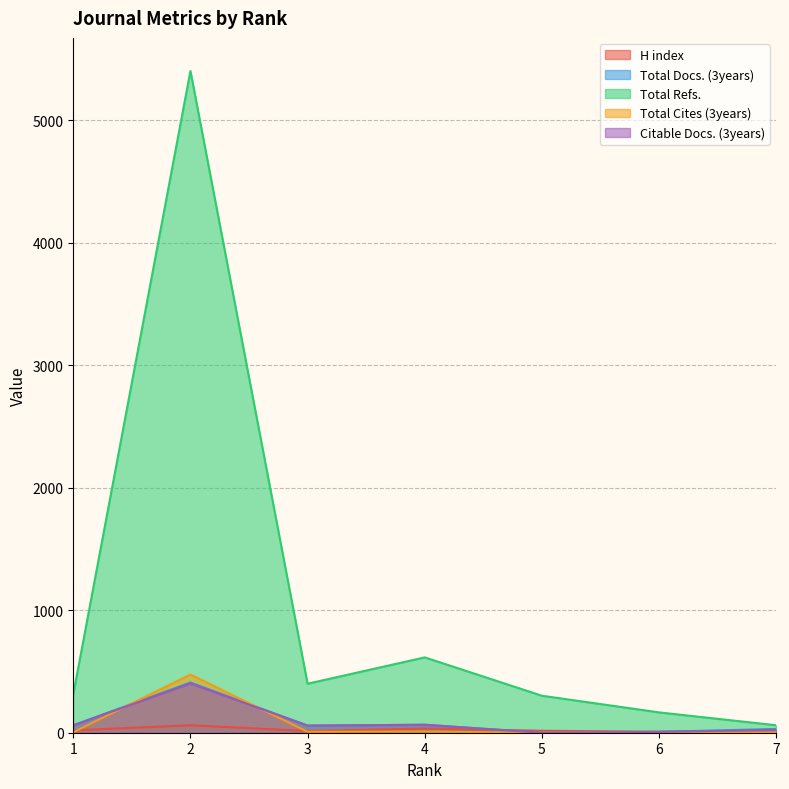

The Total Refs. series shows 952 at 4. True or false?

False